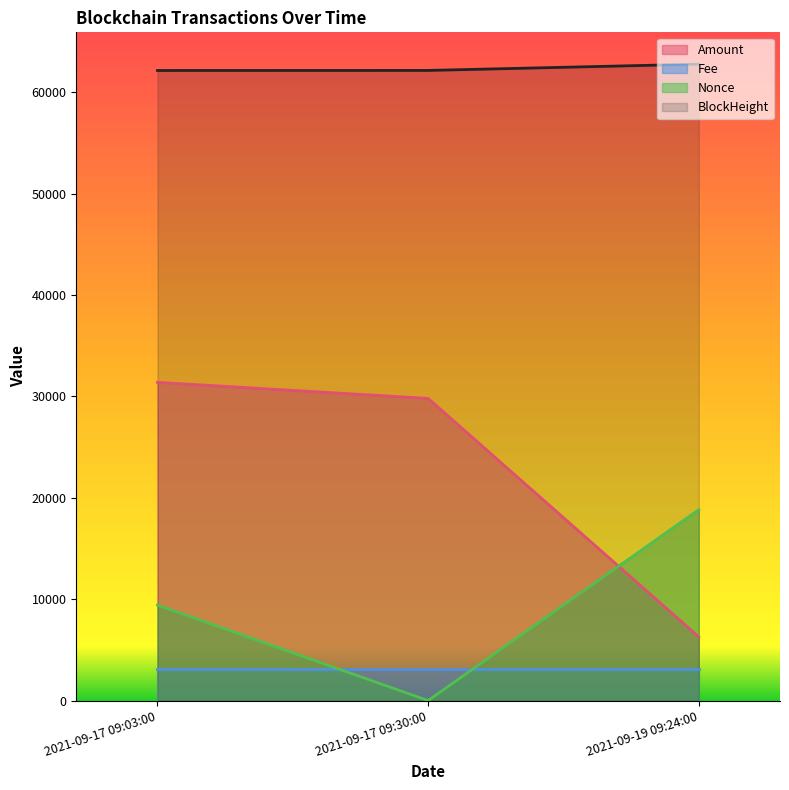

Is it true that Amount equals 18302.5 at 2021-09-17 09:03:00?

False